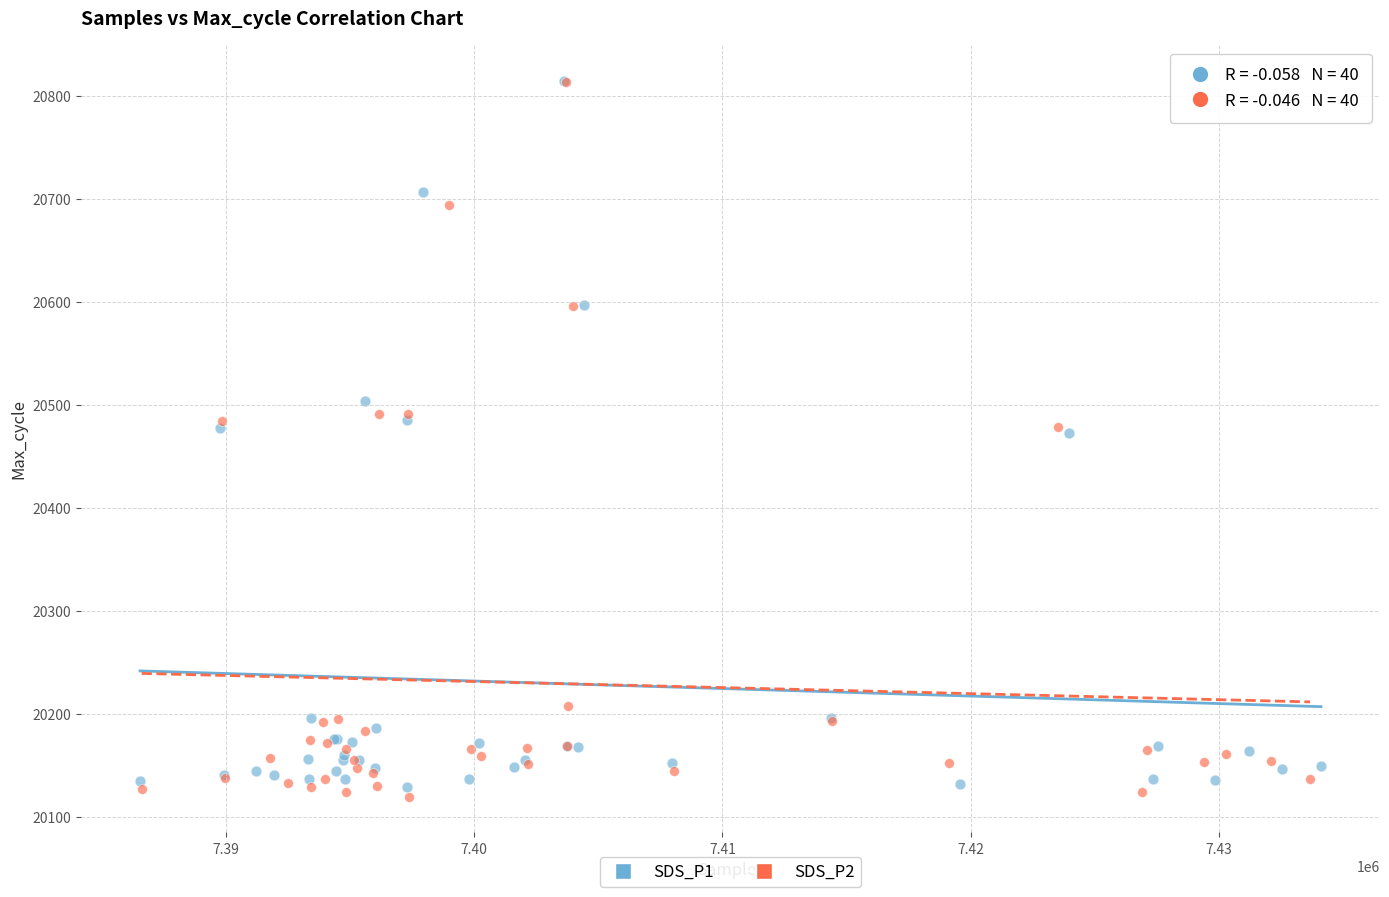

Which series has the widest spread of Y values?

SDS_P2